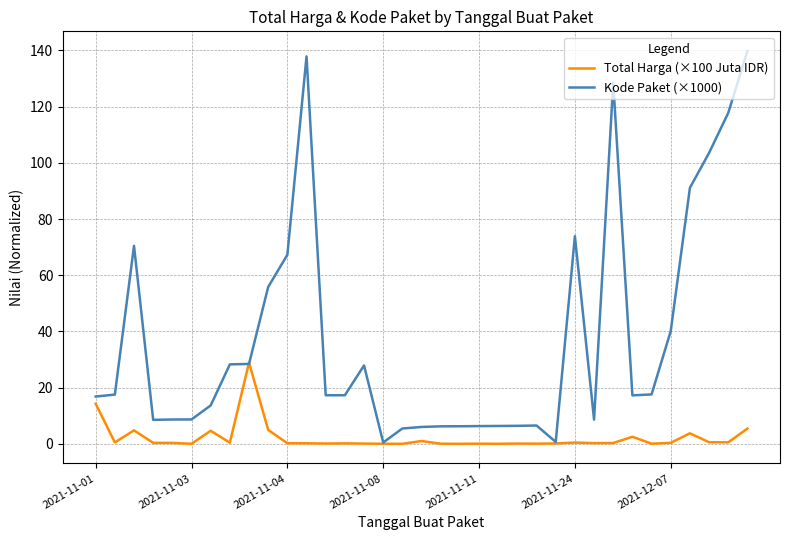

What is the highest value of the Total Harga (×100 Juta IDR) series?

28.9